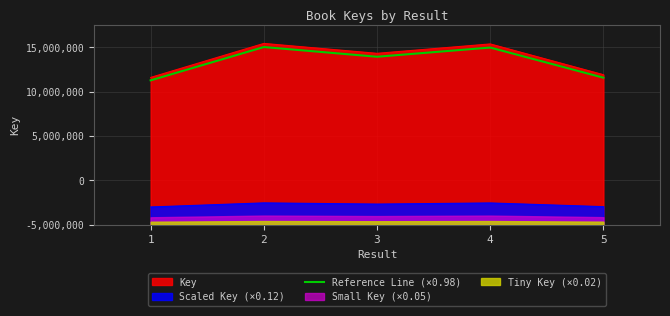

At which category does the data reach its first local valley?

3